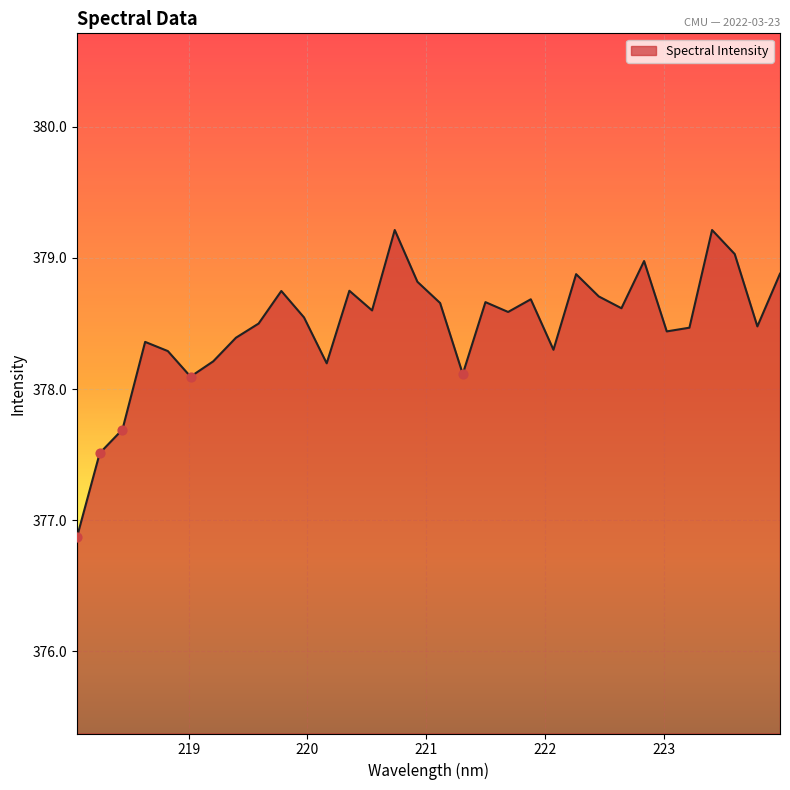

What is the greatest value displayed?

379.2